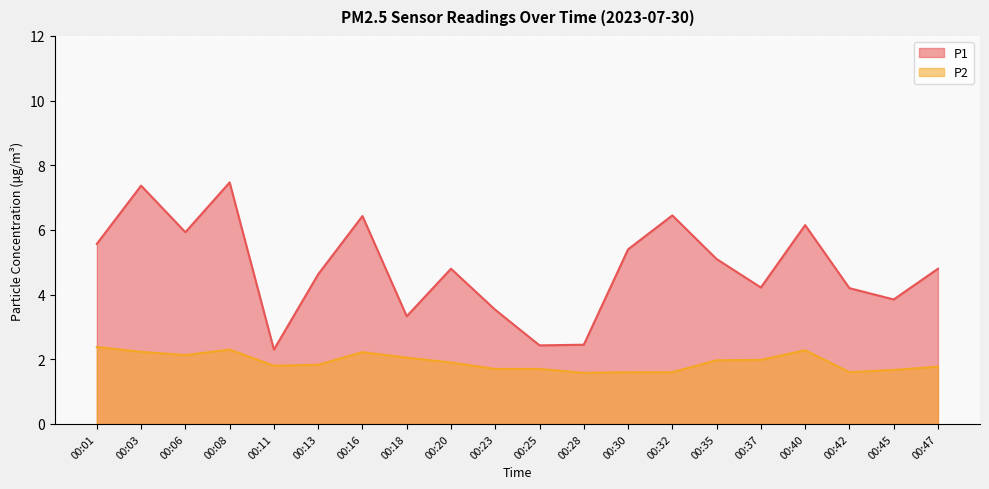

Is the value of P1 at 00:03 greater than the value of P2 at 00:35?

Yes